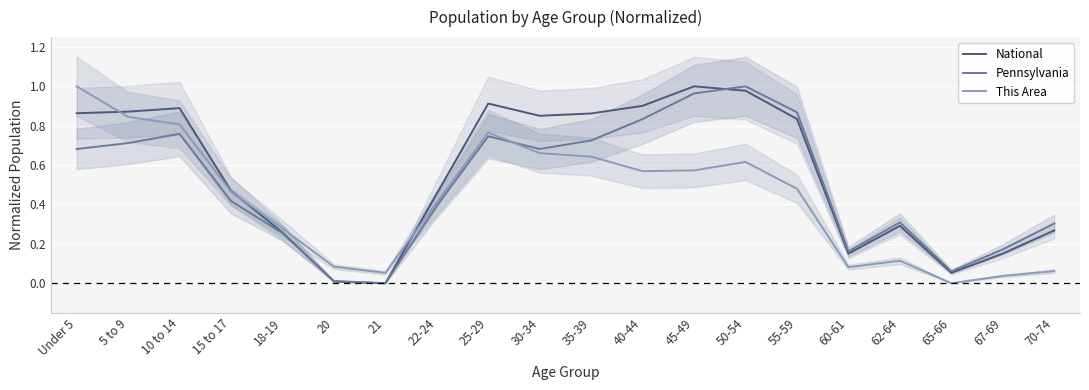

Which has a higher value, 10 to 14 or 5 to 9?

10 to 14